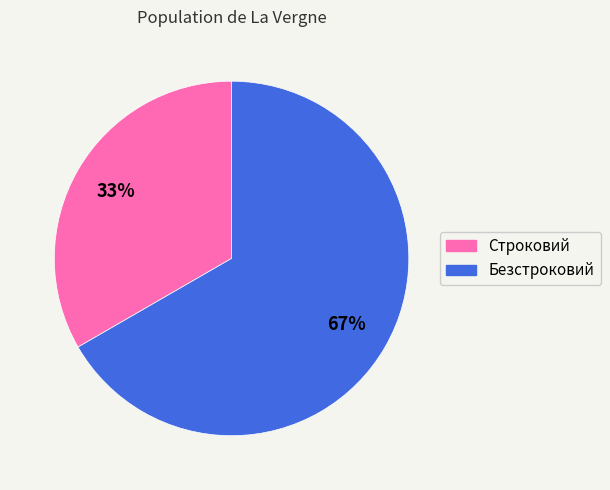

The Строковий slice represents 33% of the pie. True or false?

True